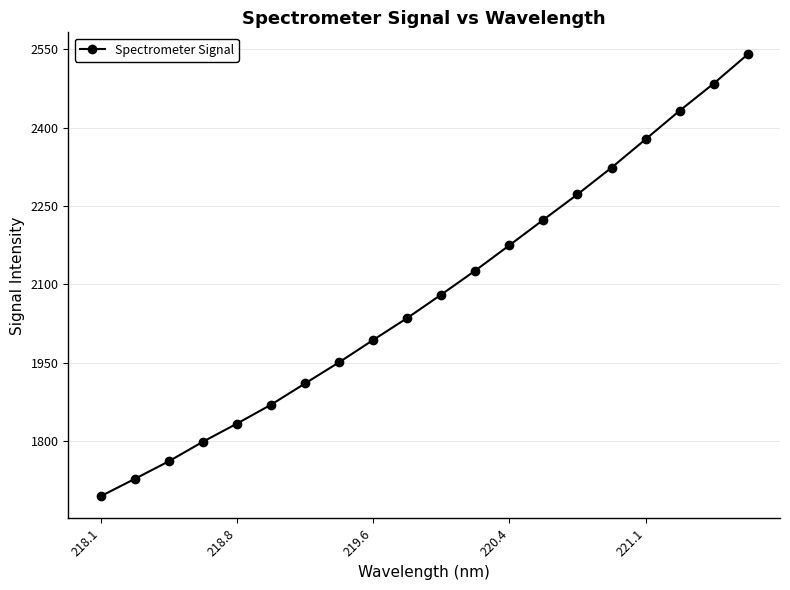

How many data points are less than 2080?

10